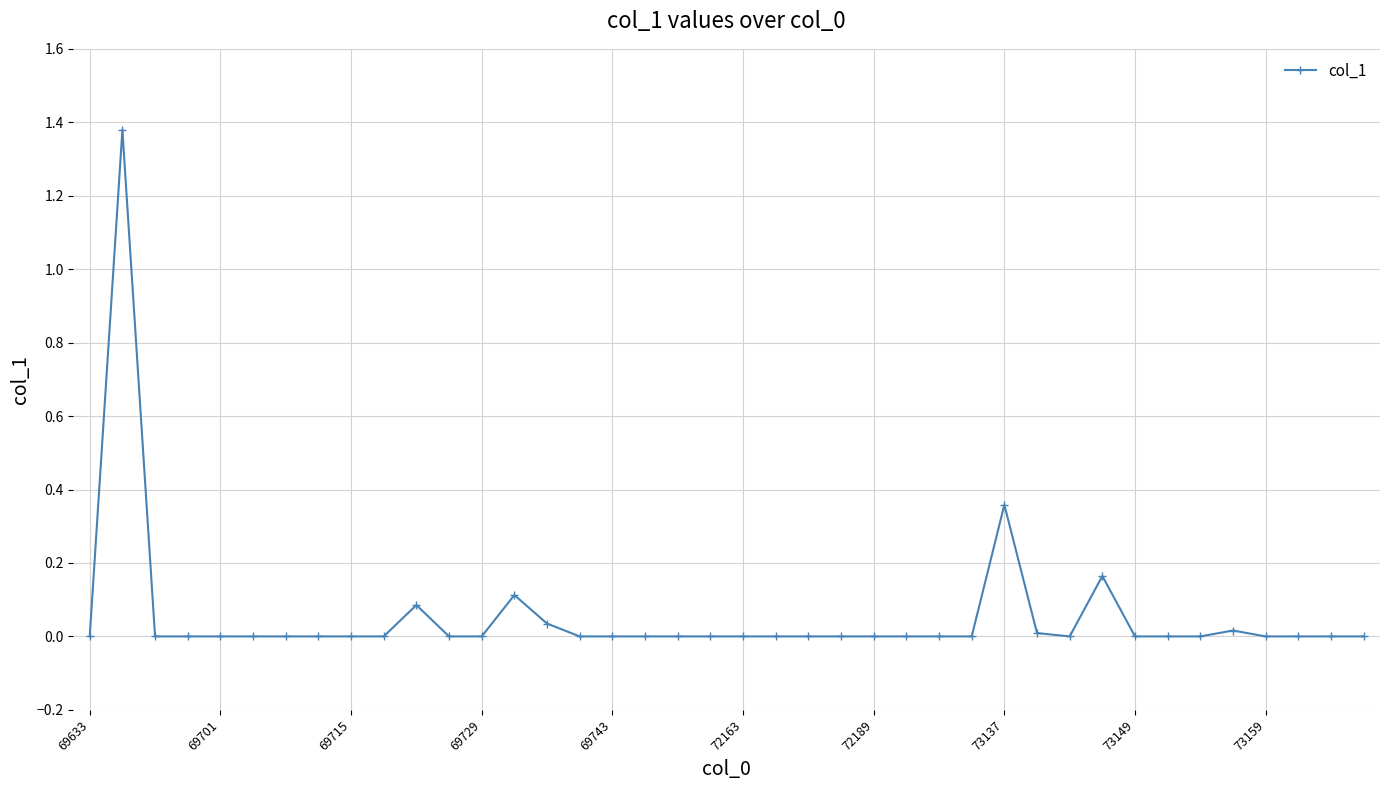

What is the average value?

0.1